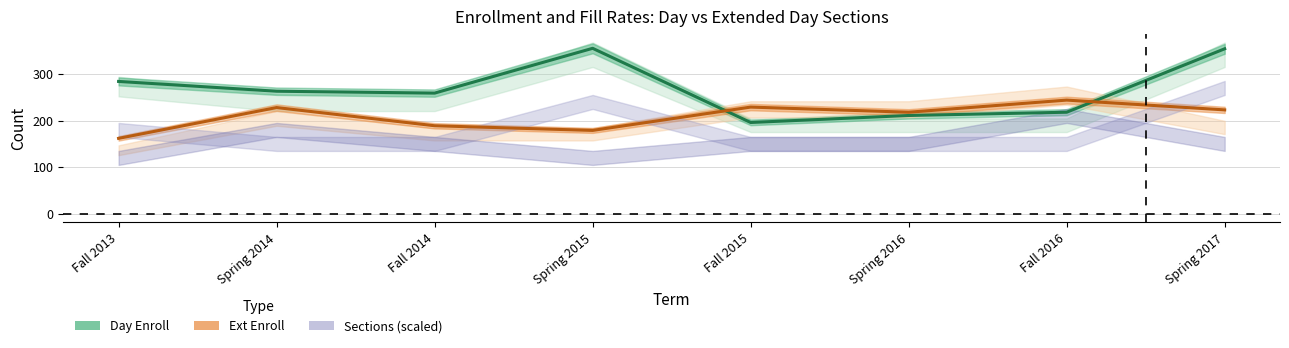

Reading right to left, transcribe all the data shown in this chart.

Day Enroll (line): Spring 2017=354	Fall 2016=218	Spring 2016=211	Fall 2015=196	Spring 2015=355	Fall 2014=259	Spring 2014=263	Fall 2013=284
Ext Enroll (line): Spring 2017=223	Fall 2016=244	Spring 2016=218	Fall 2015=229	Spring 2015=179	Fall 2014=189	Spring 2014=228	Fall 2013=162